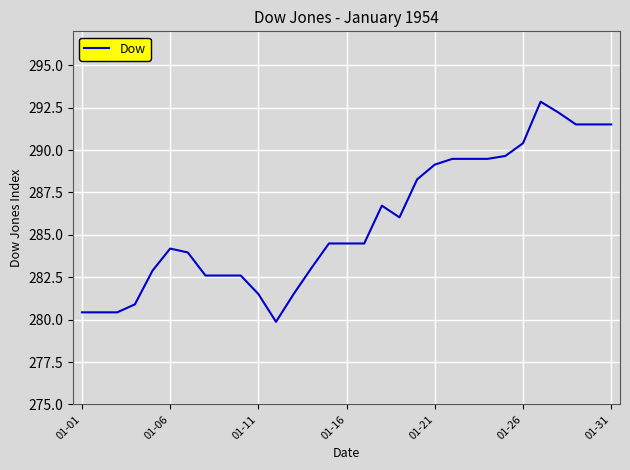

What is the greatest value displayed?

292.9